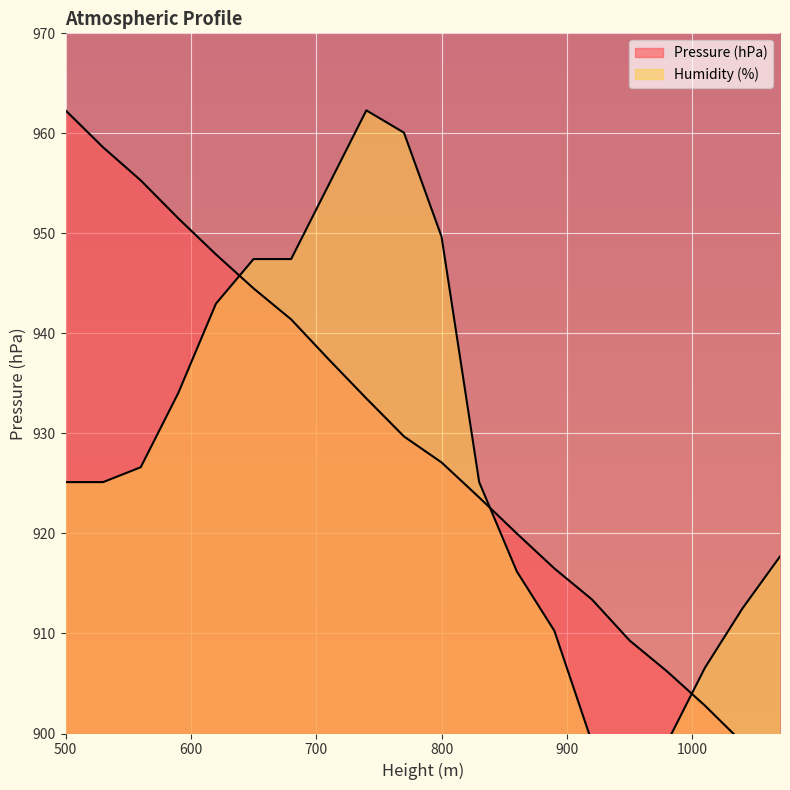

Is the value of Pressure (hPa) at 920 greater than the value of Humidity (%) at 710?

No